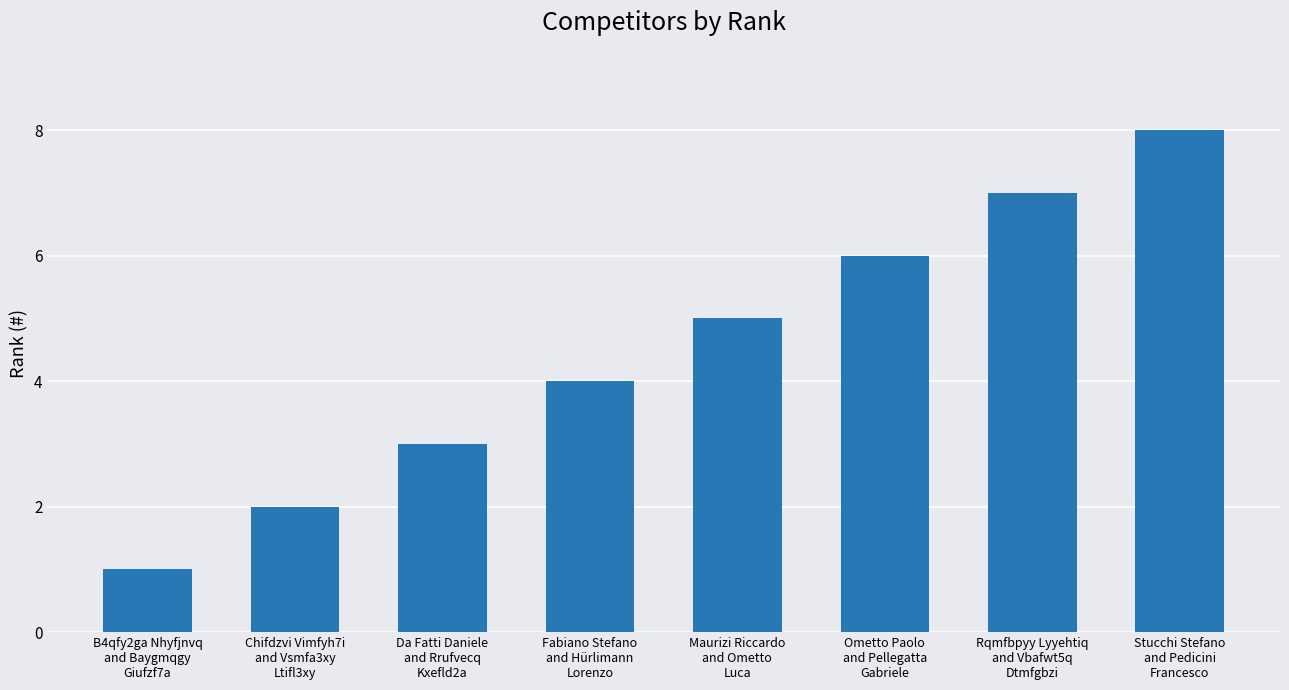

Which has a higher value, Fabiano Stefano
and Hürlimann
Lorenzo or Ometto Paolo
and Pellegatta
Gabriele?

Ometto Paolo
and Pellegatta
Gabriele